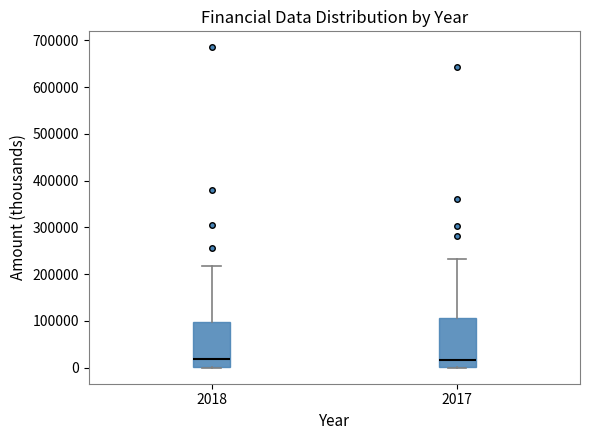

Reading left to right, read every box against the y-axis: the position of its median line, the range the box covers, and the ends of its whiskers. The values are not printed on the chart, so give them approximately, as read against the axis.

2018: median 20000, box 0 to 100000, whiskers 0 to 220000
2017: median 20000, box 0 to 110000, whiskers 0 to 230000